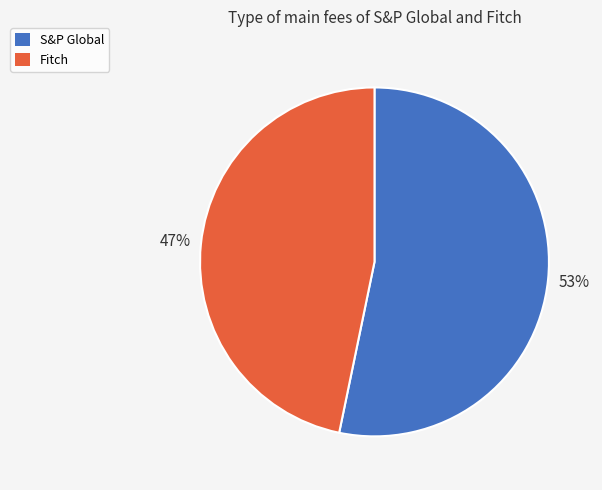

To the nearest percent, what is the combined percentage of S&P Global and Fitch?

100%